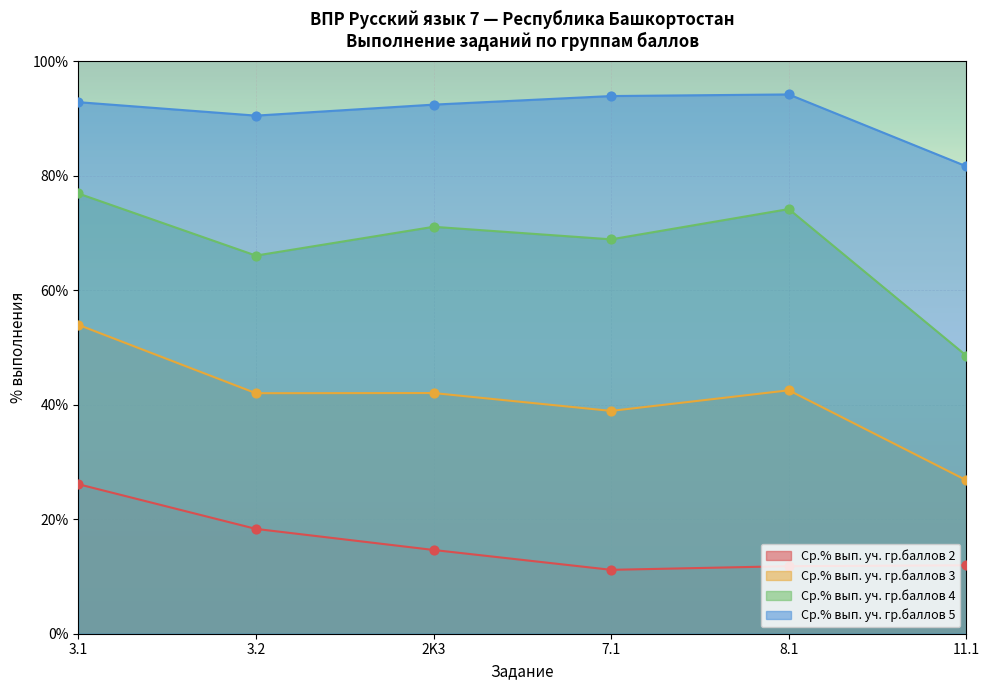

Is the value of Ср.% вып. уч. гр.баллов 3 at 2K3 greater than the value of Ср.% вып. уч. гр.баллов 5 at 7.1?

No